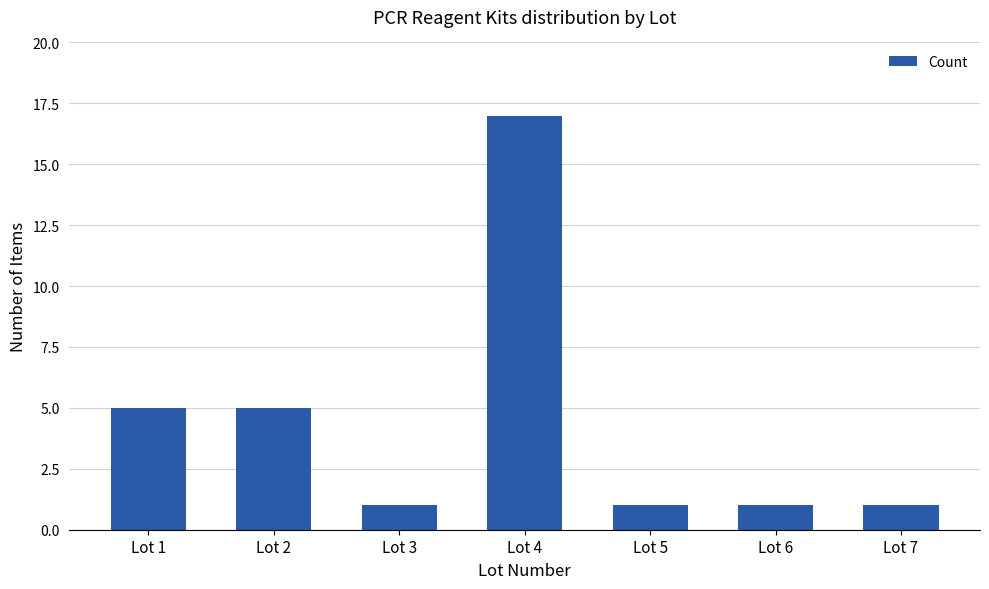

Does the chart contain stacked bars?

No